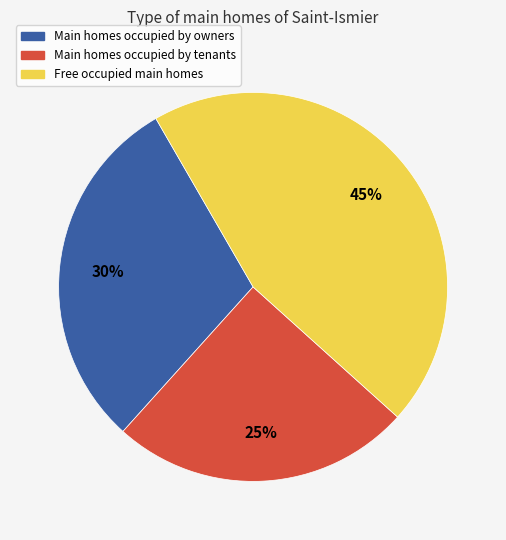

Is there any slice that represents more than half of the pie?

No